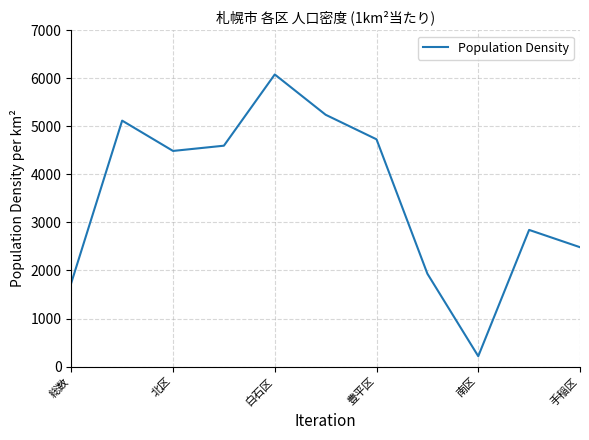

How many interior local peaks (higher than both neighbors) does the data have?

3